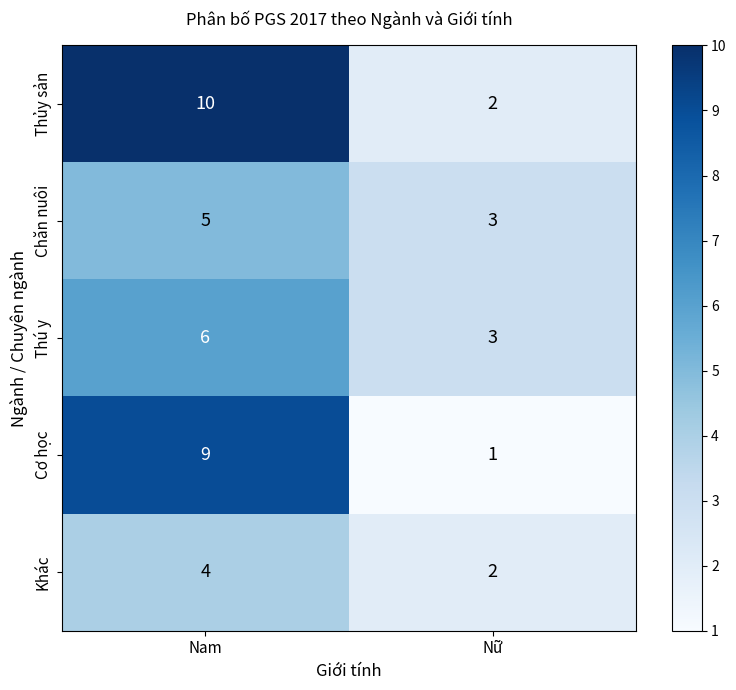

Rank the series by their average value, from highest to lowest.

Thủy sản, Cơ học, Thú y, Chăn nuôi, Khác